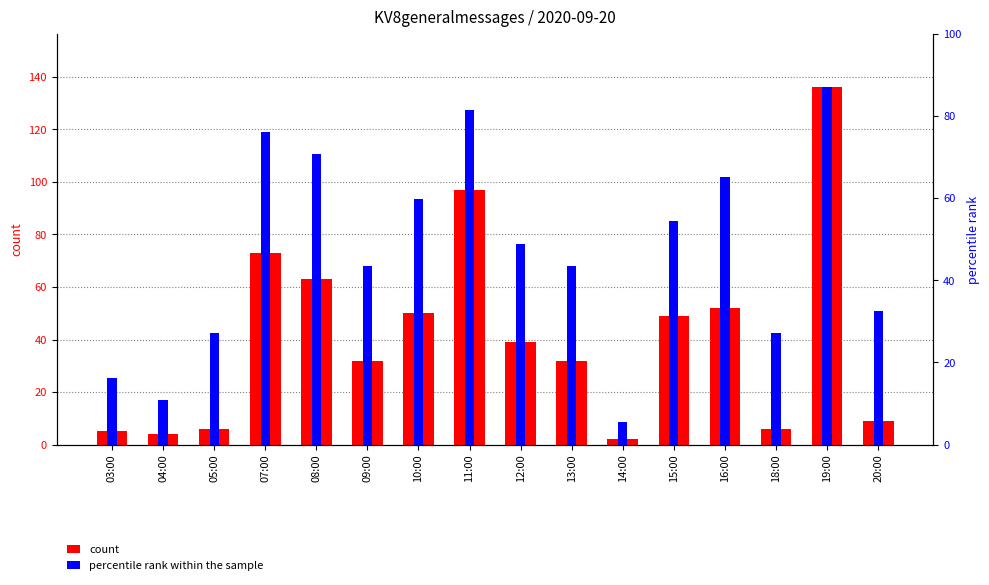

Count the number of categories in the chart.

16